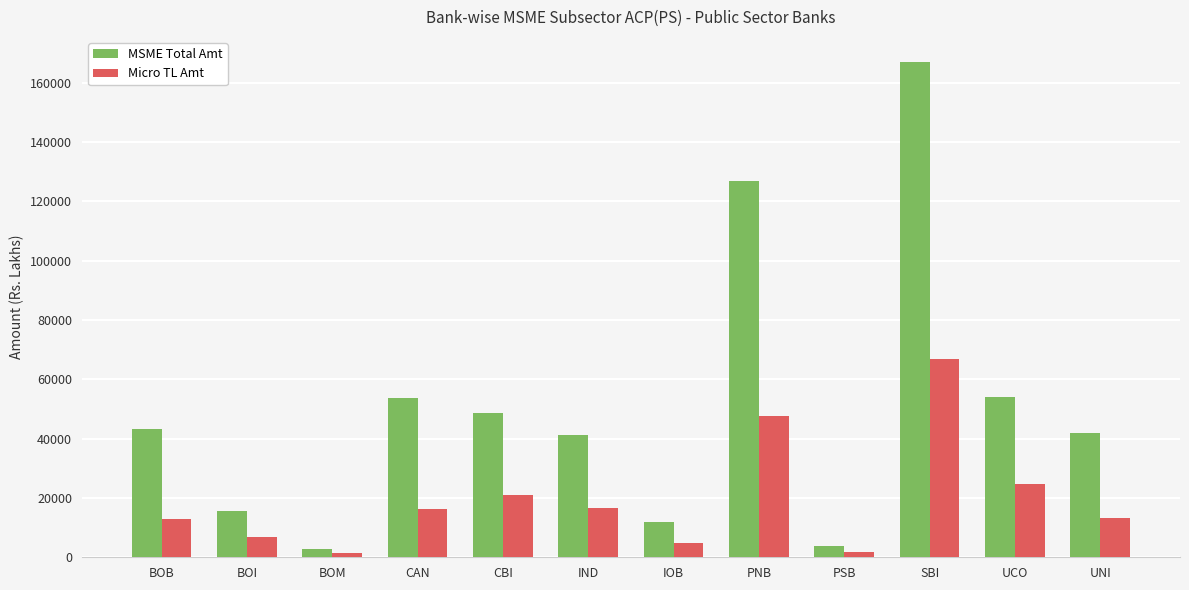

What is the total value across all series at UCO?

78946.0